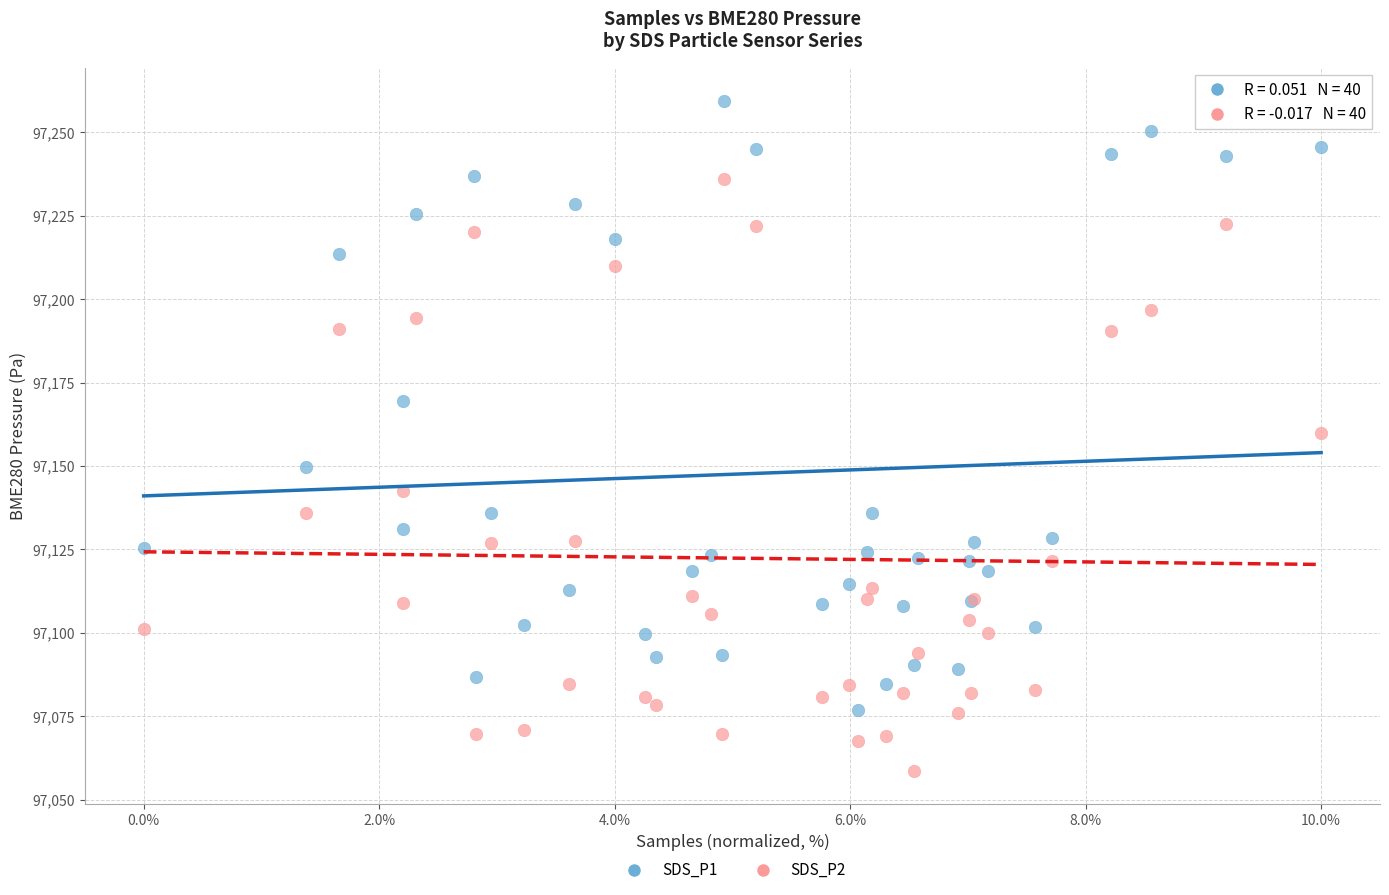

Which series reaches the maximum Y coordinate?

SDS_P1